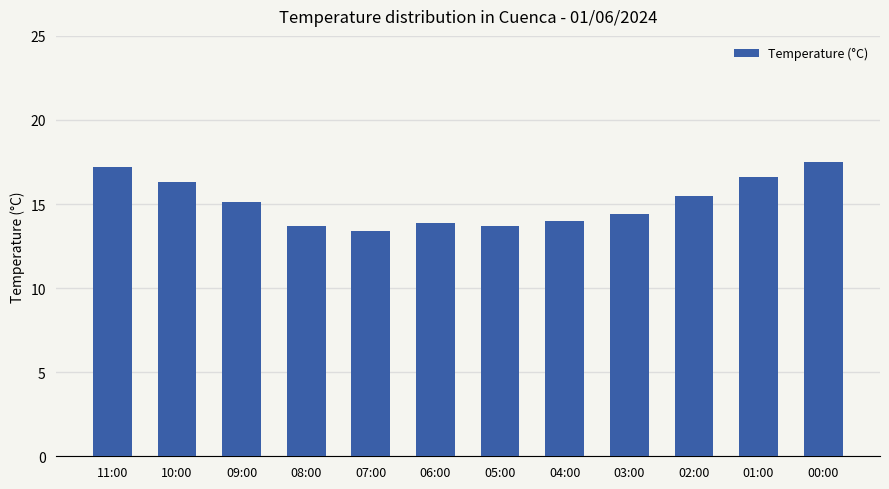

What is the greatest value displayed?

17.5